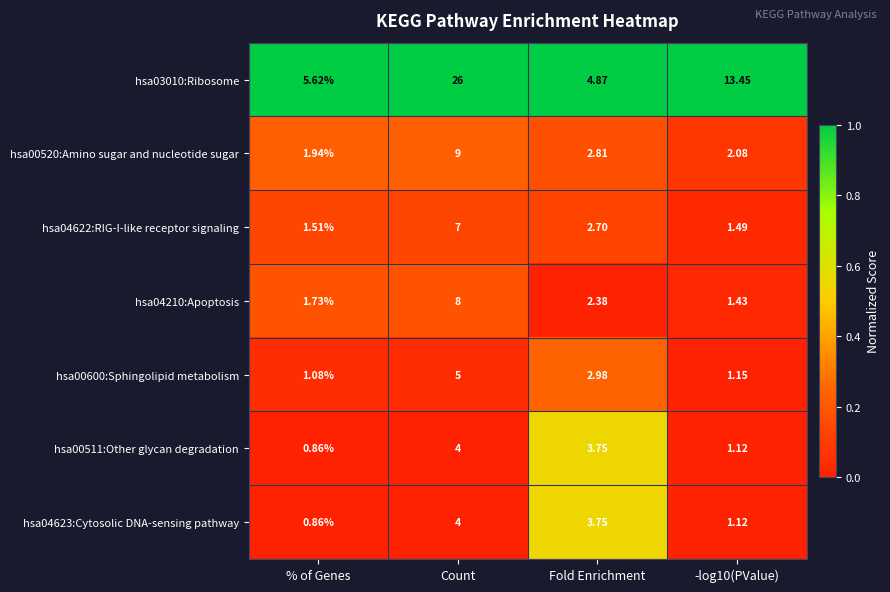

Where does the hsa00511:Other glycan degradation series first go above 3?

Count